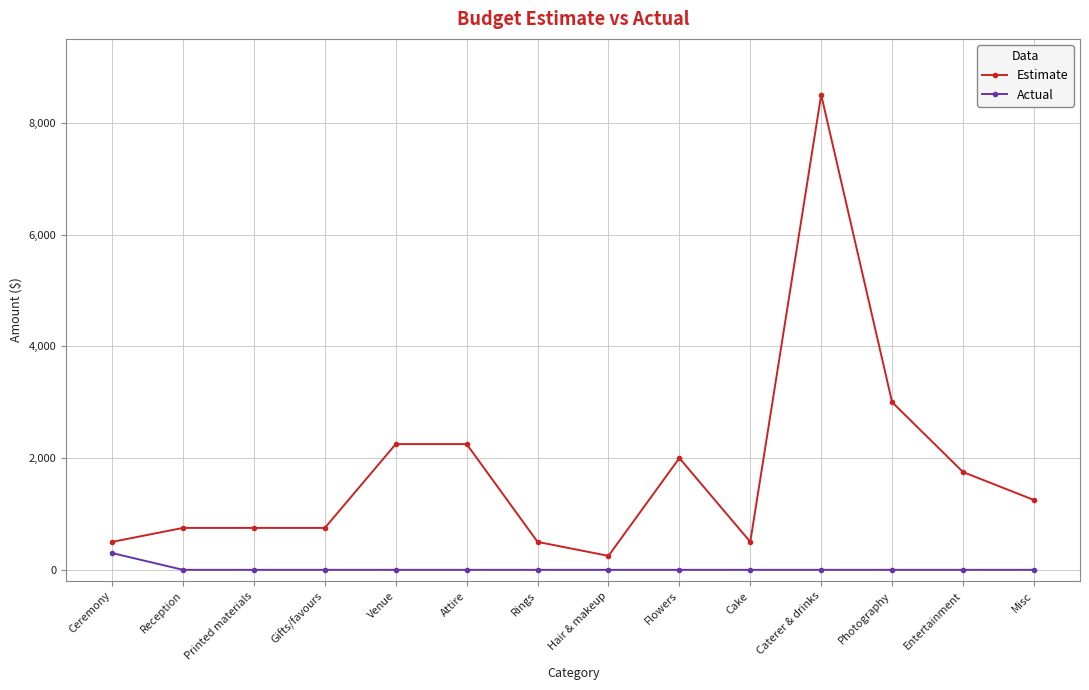

True or false: Estimate and Actual cross at least once.

False